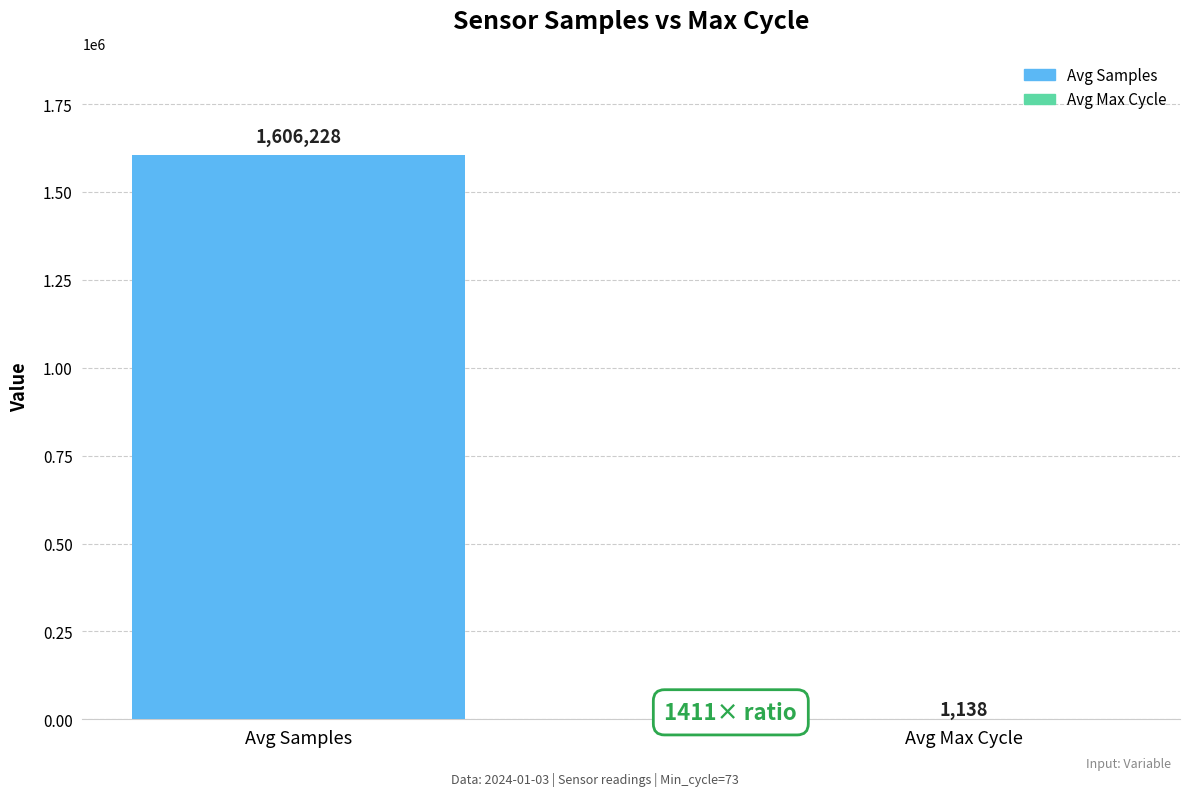

Read the value at Avg Samples, to the nearest 50.

1606250